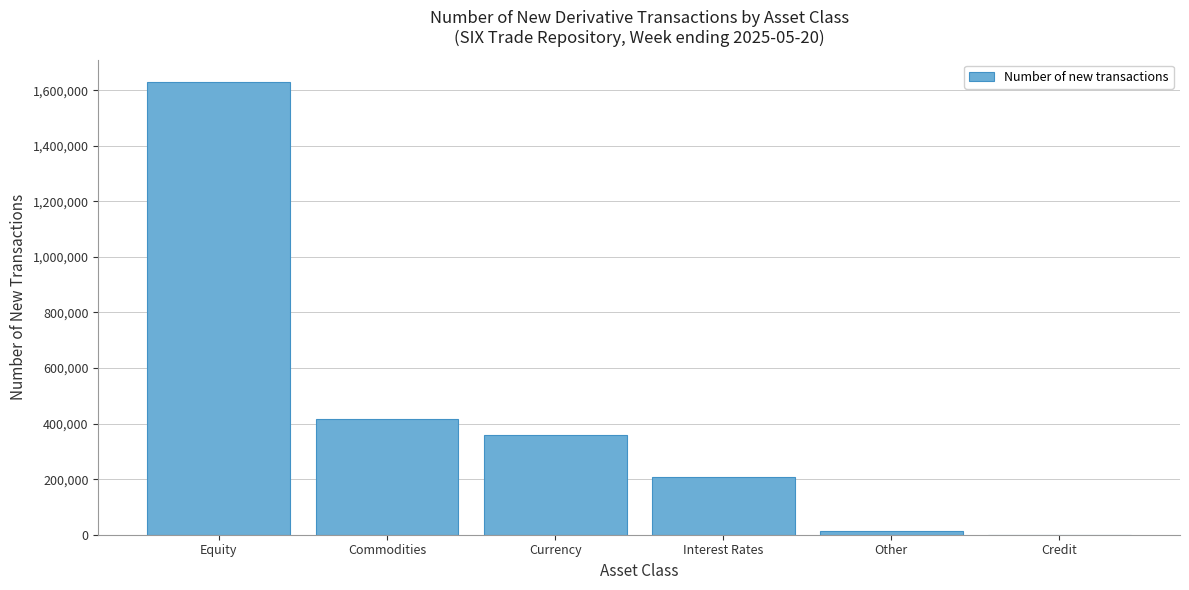

Reading left to right, extract all data points from this chart.

Equity=1629127	Commodities=416519	Currency=360409	Interest Rates=207716	Other=14113	Credit=413